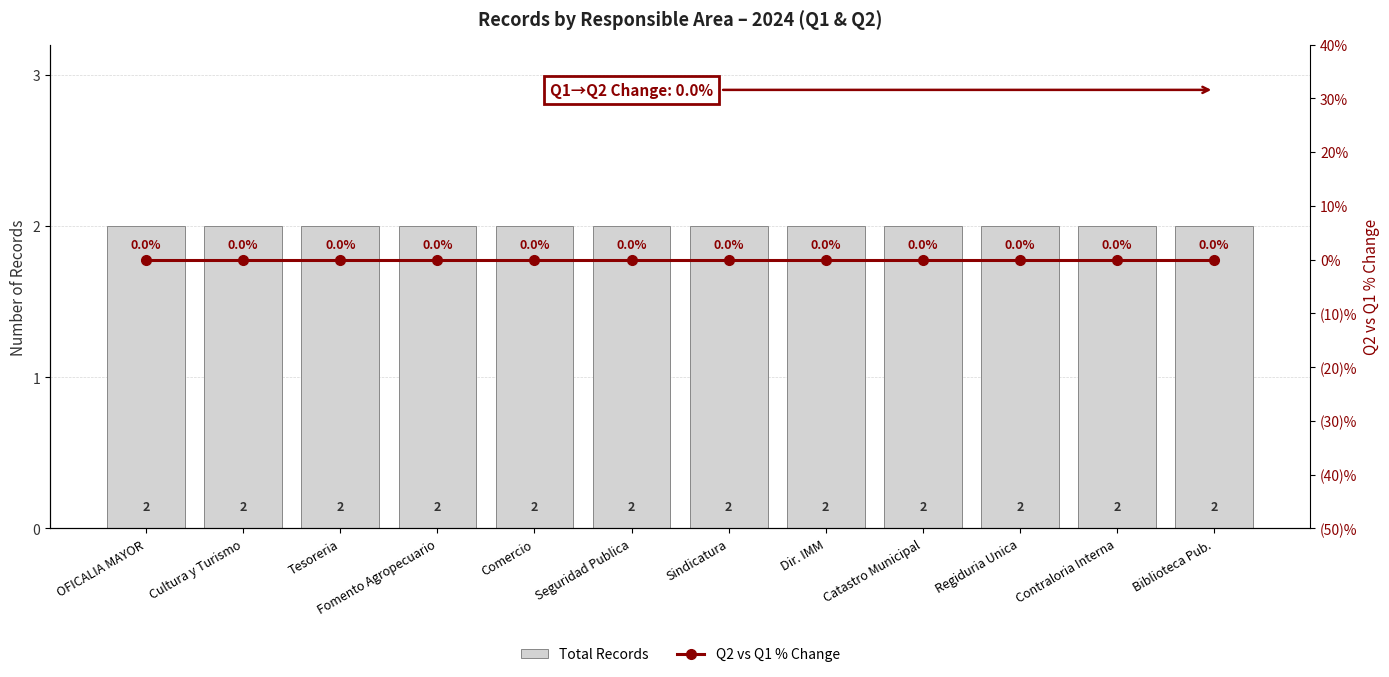

What position from the left is Comercio?

5